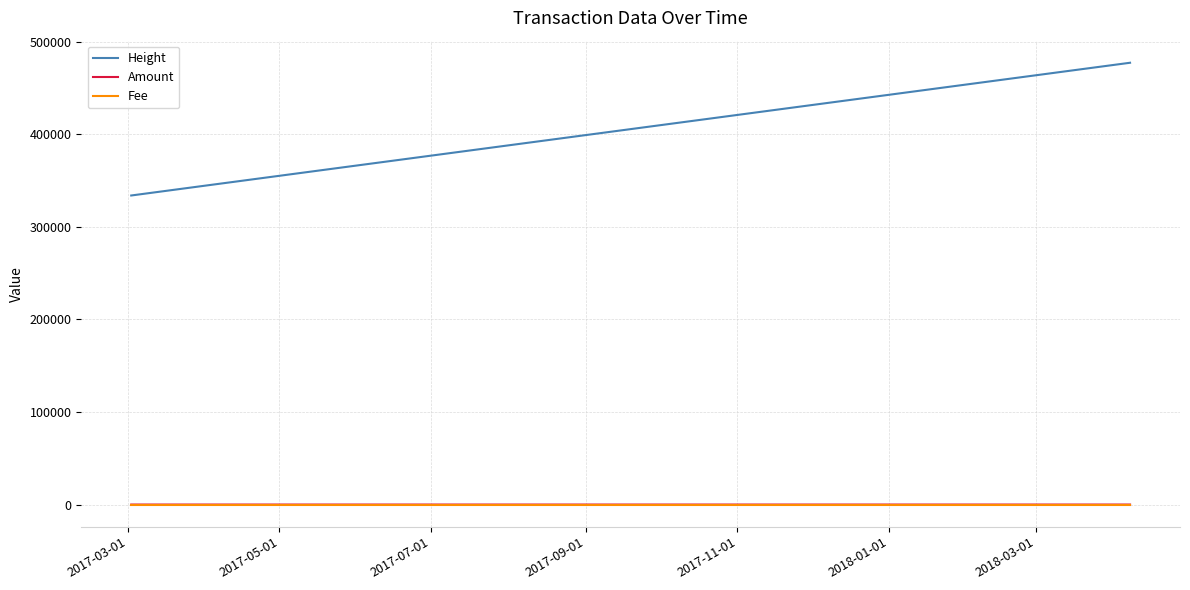

Which series has the widest spread of values?

Height